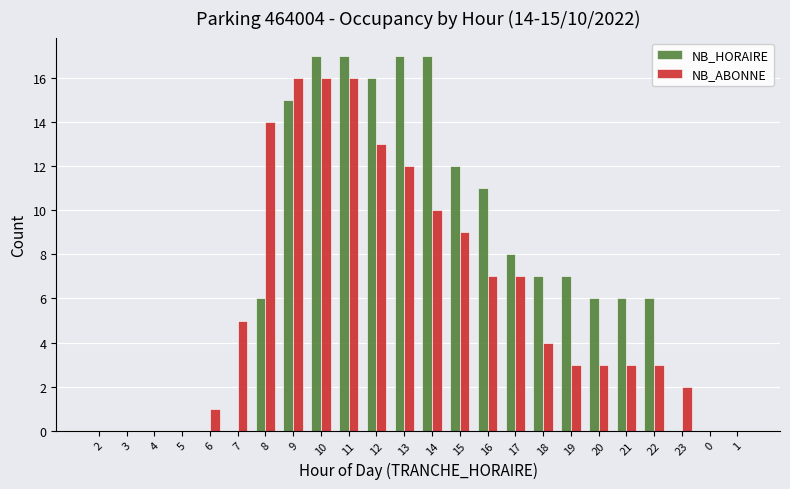

Which series changed the most between 2 and 7?

NB_ABONNE